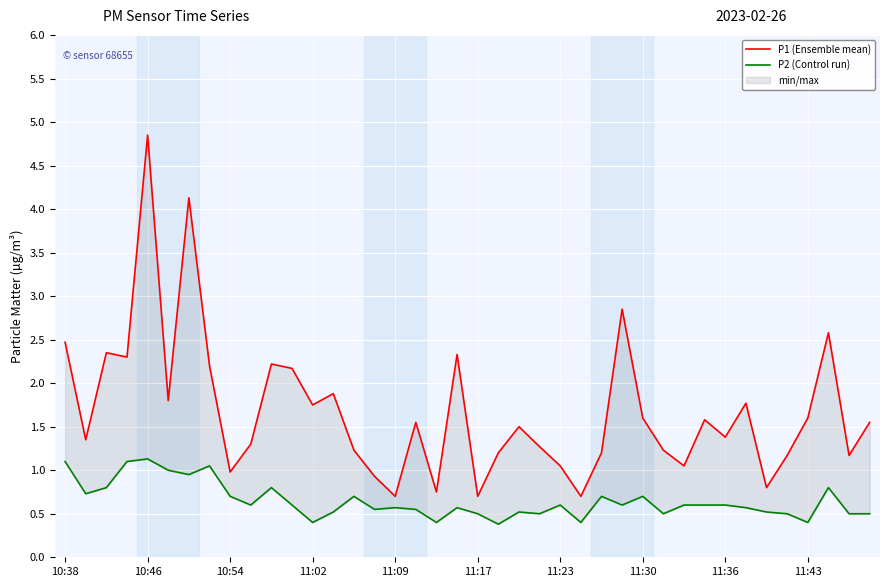

How many lines are shown in the chart?

2